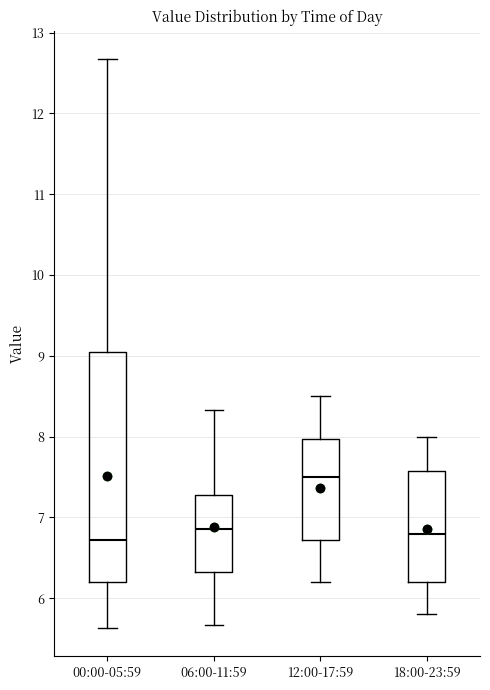

Reading left to right, read every box against the y-axis: the position of its median line, the range the box covers, and the ends of its whiskers. The values are not printed on the chart, so give them approximately, as read against the axis.

00:00-05:59: median 6.7, box 6.2 to 9.1, whiskers 5.6 to 12.7
06:00-11:59: median 6.9, box 6.3 to 7.3, whiskers 5.7 to 8.3
12:00-17:59: median 7.5, box 6.7 to 8.0, whiskers 6.2 to 8.5
18:00-23:59: median 6.8, box 6.2 to 7.6, whiskers 5.8 to 8.0